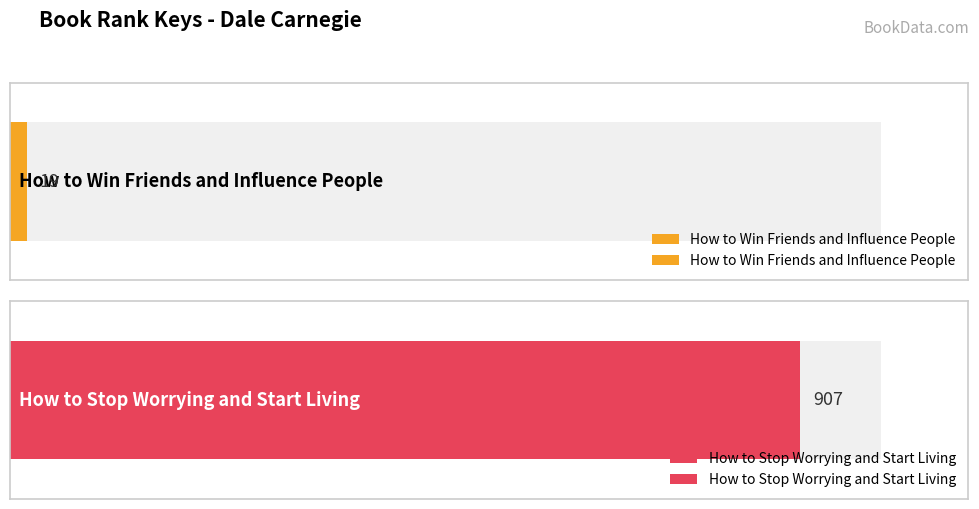

What is the average value?

463